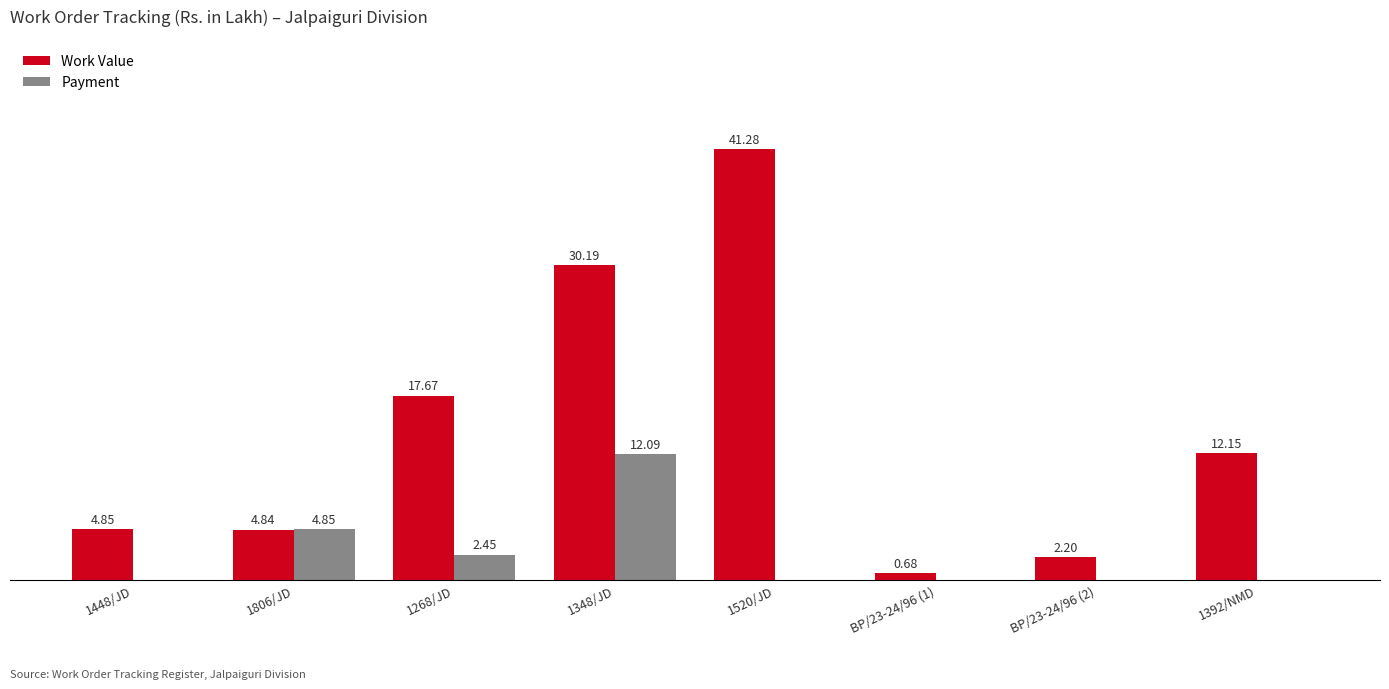

Is the value of Payment at 1806/JD greater than the value of Work Value at 1806/JD?

Yes